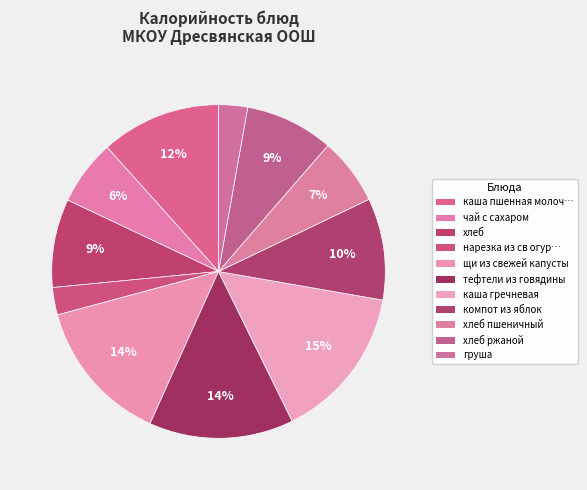

What is the smallest slice in the pie chart?

нарезка из св огурцов